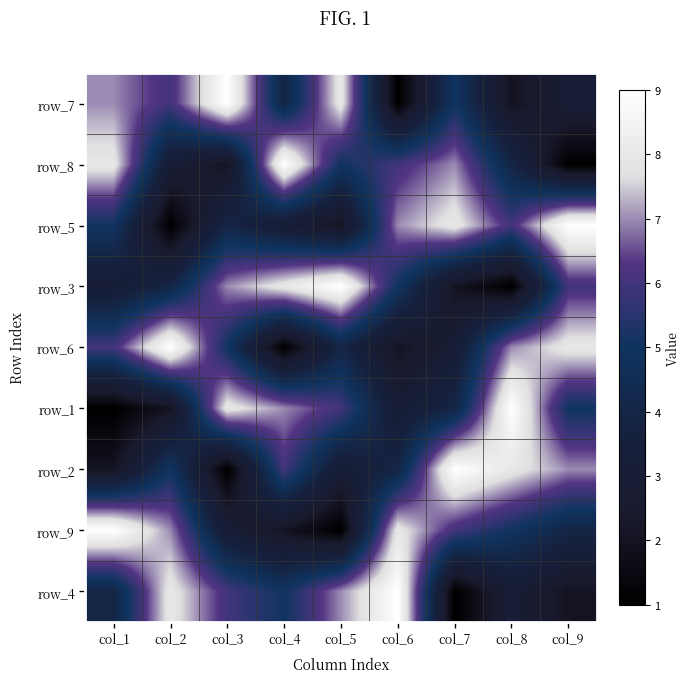

True or false: row_5 has a value of 11 at col_4.

False